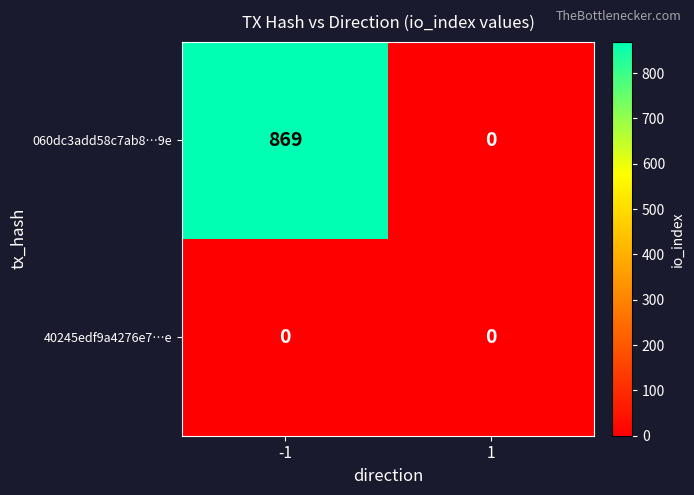

What is the highest value of the 060dc3add58c7ab8…9e series?

869